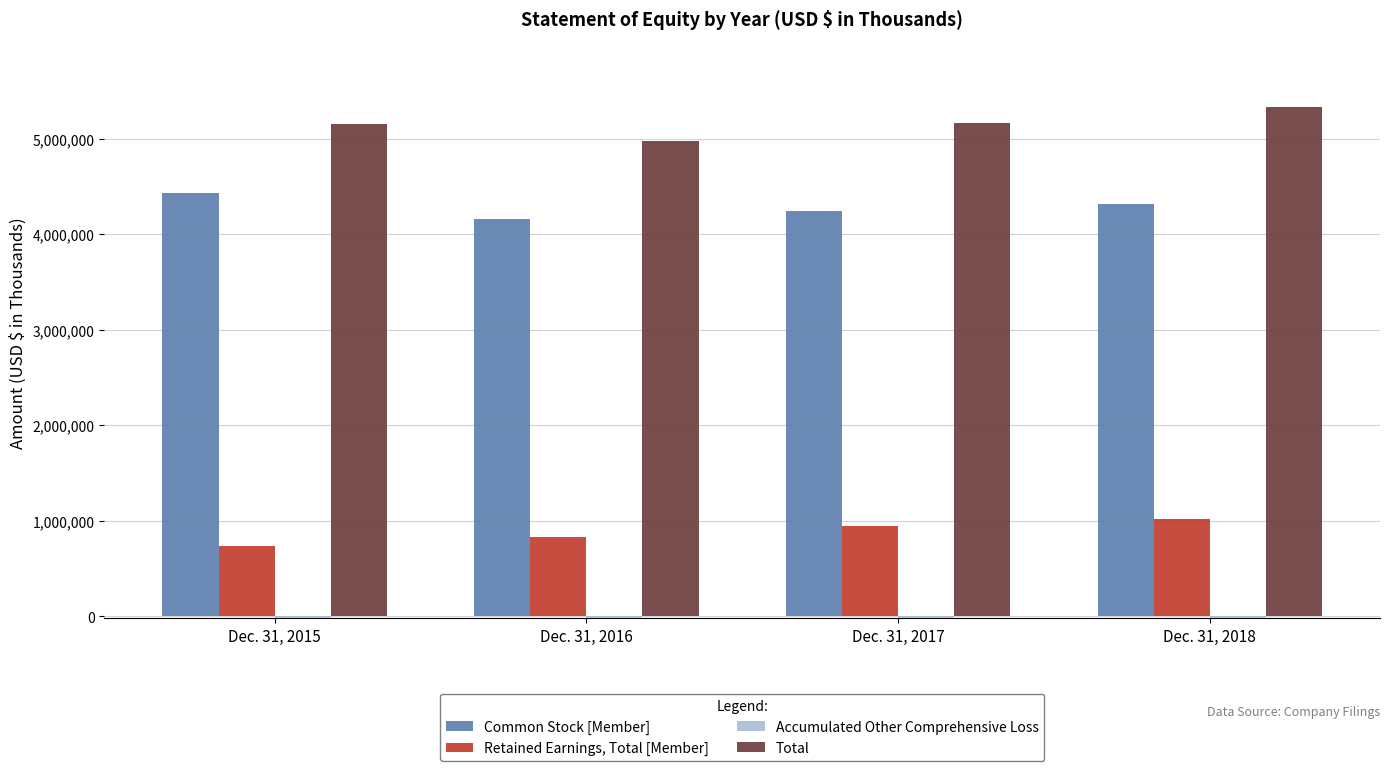

What is the total value across all series at Dec. 31, 2018?

10660432